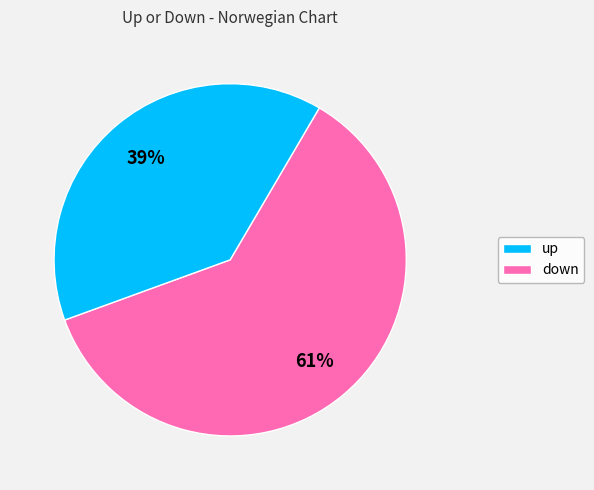

Count the number of slices in the pie.

2